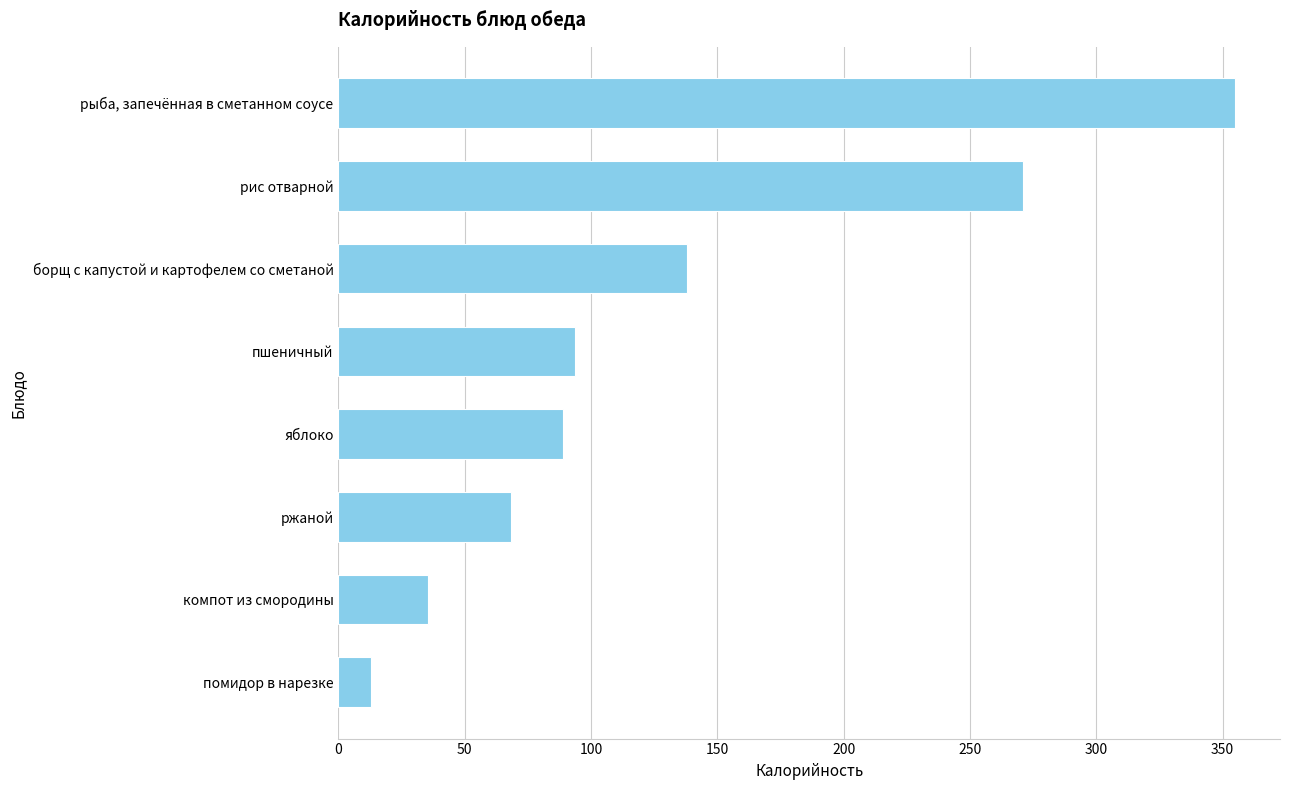

List the labels in order of value, smallest first.

помидор в нарезке, компот из смородины, ржаной, яблоко, пшеничный, борщ с капустой и картофелем со сметаной, рис отварной, рыба, запечённая в сметанном соусе